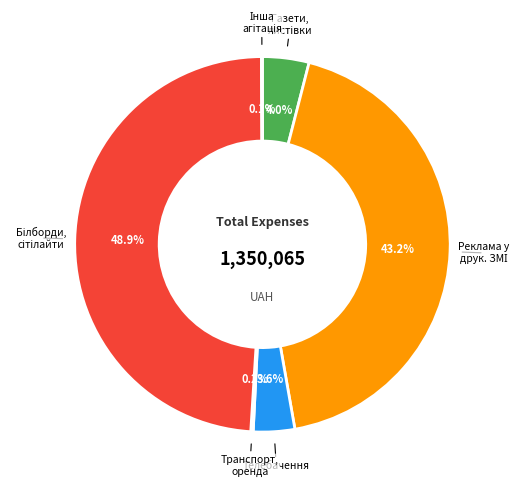

Does any single category account for the majority?

No